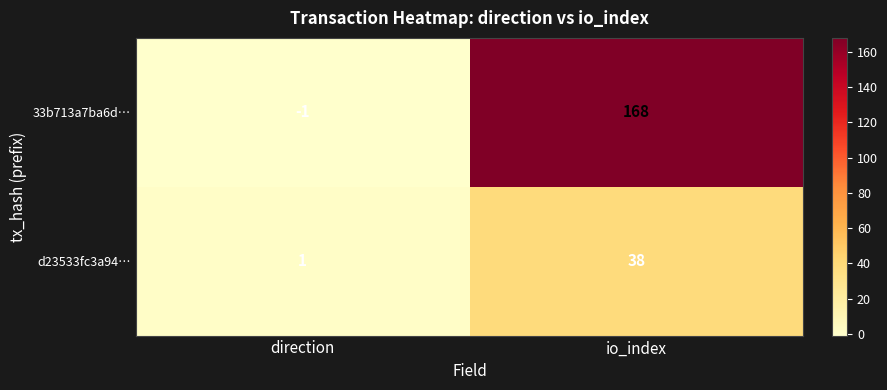

What is the smallest value displayed?

-1